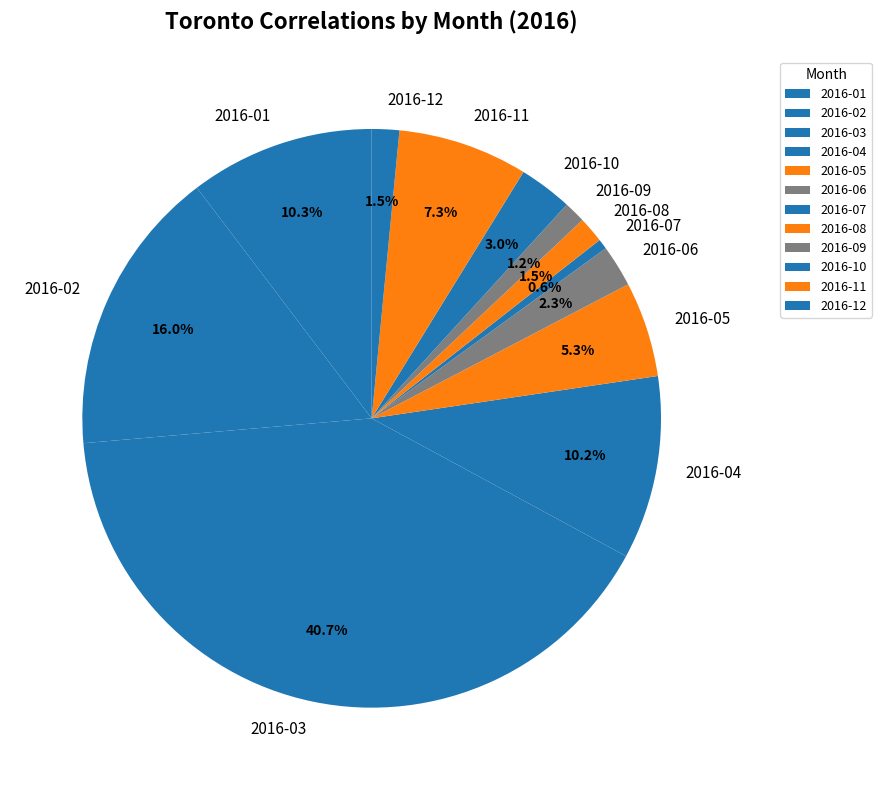

Count the number of slices in the pie.

12